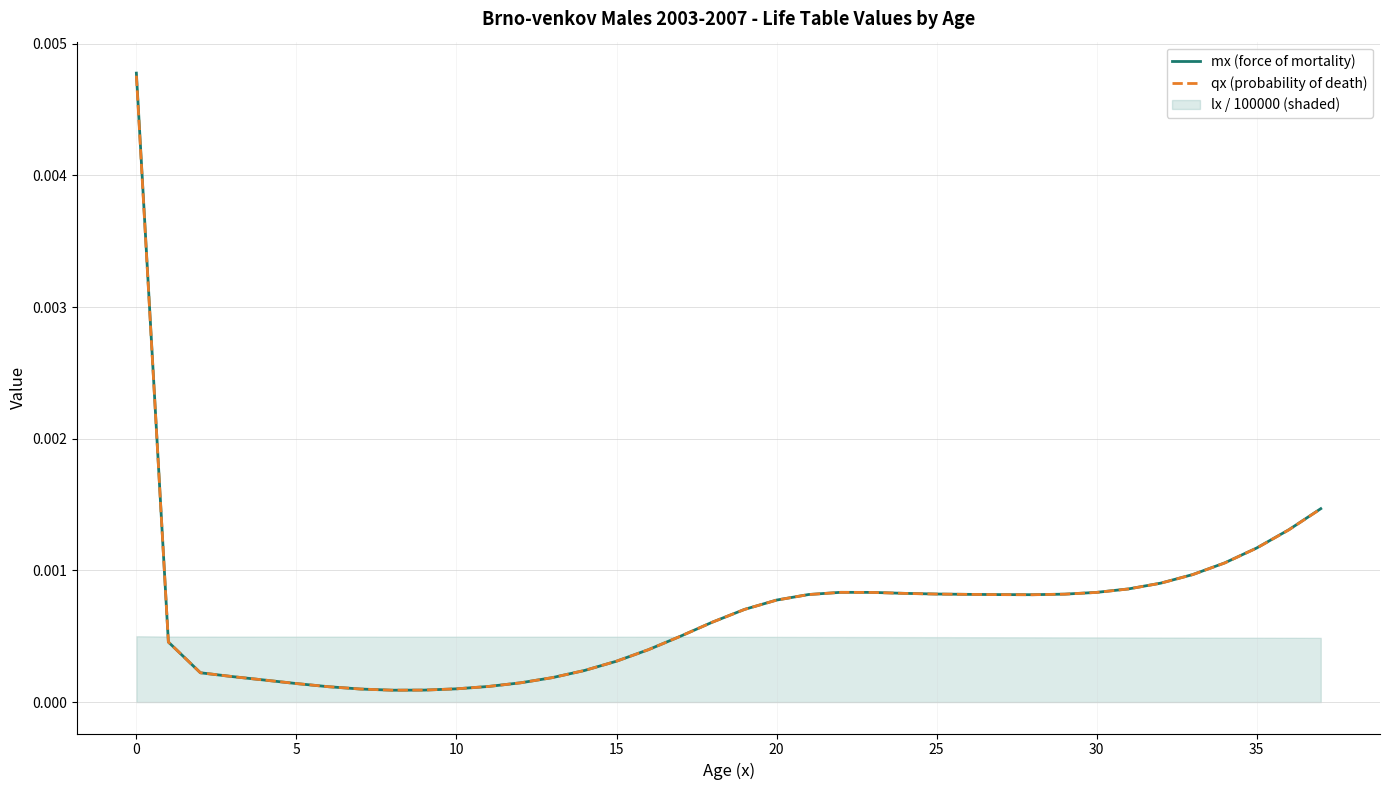

True or false: mx (force of mortality) and qx (probability of death) intersect in this chart.

False